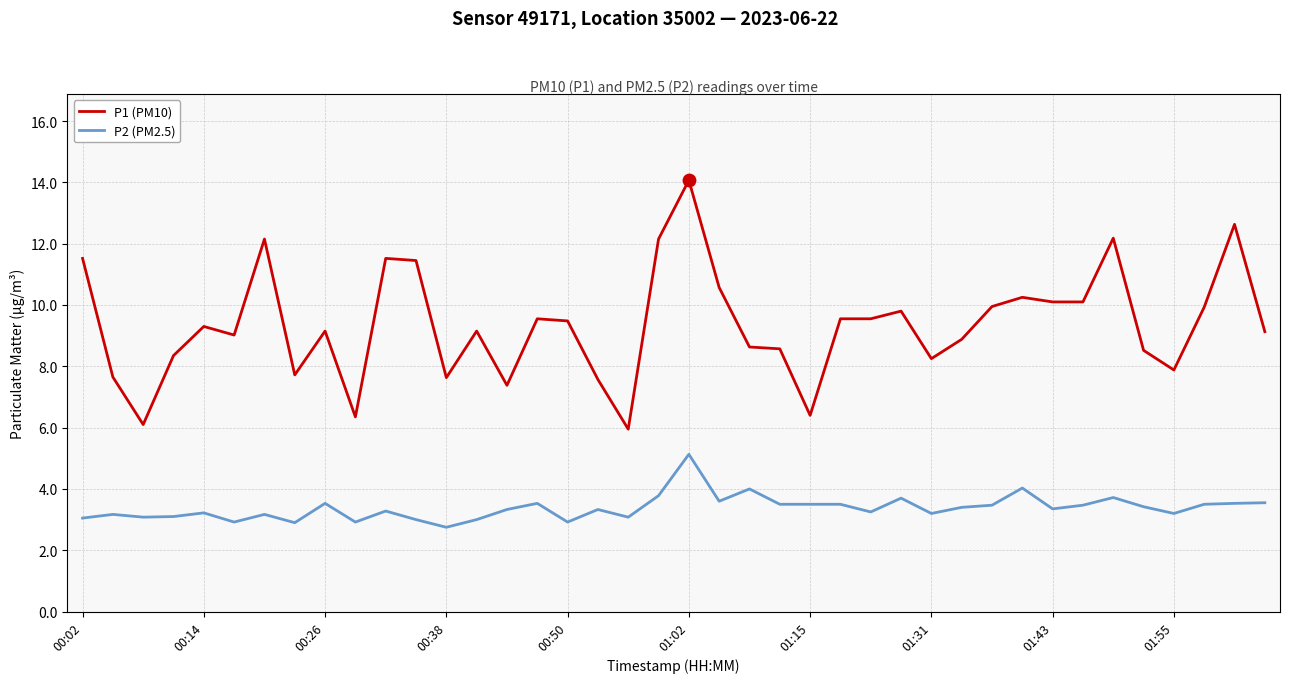

Which series has the widest spread of values?

P1 (PM10)